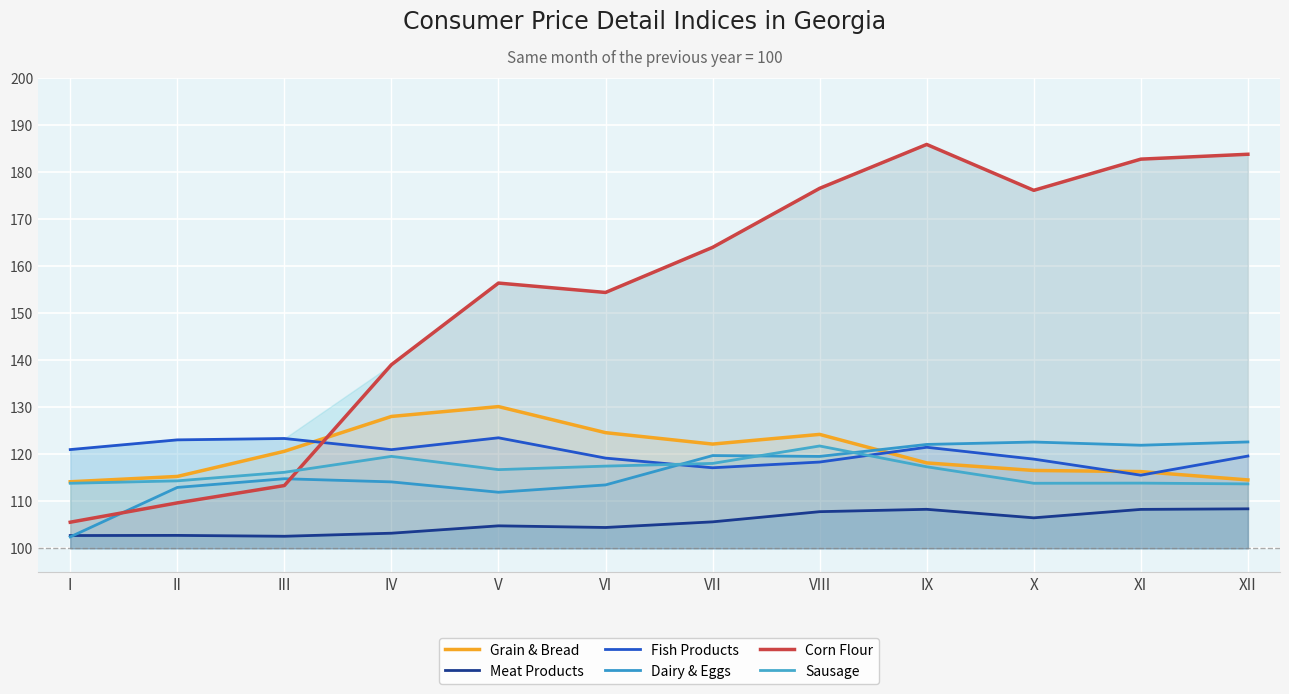

What is the sum of the Grain & Bread values at III and I?

234.8